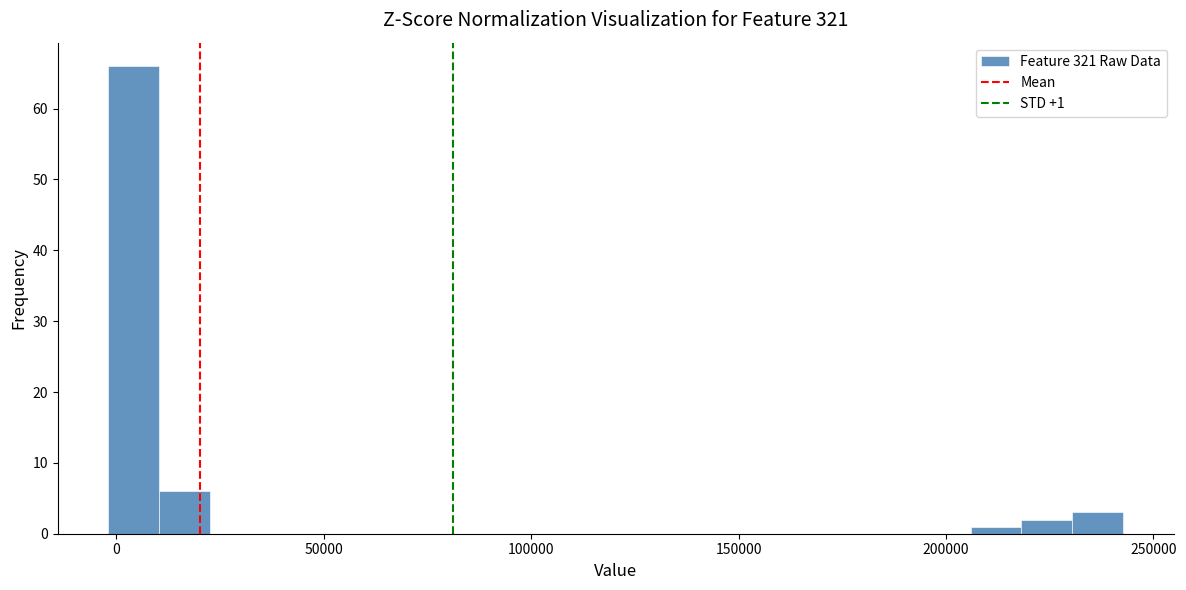

Read against the x-axis, roughly where is the centre of the tallest bar?

5000